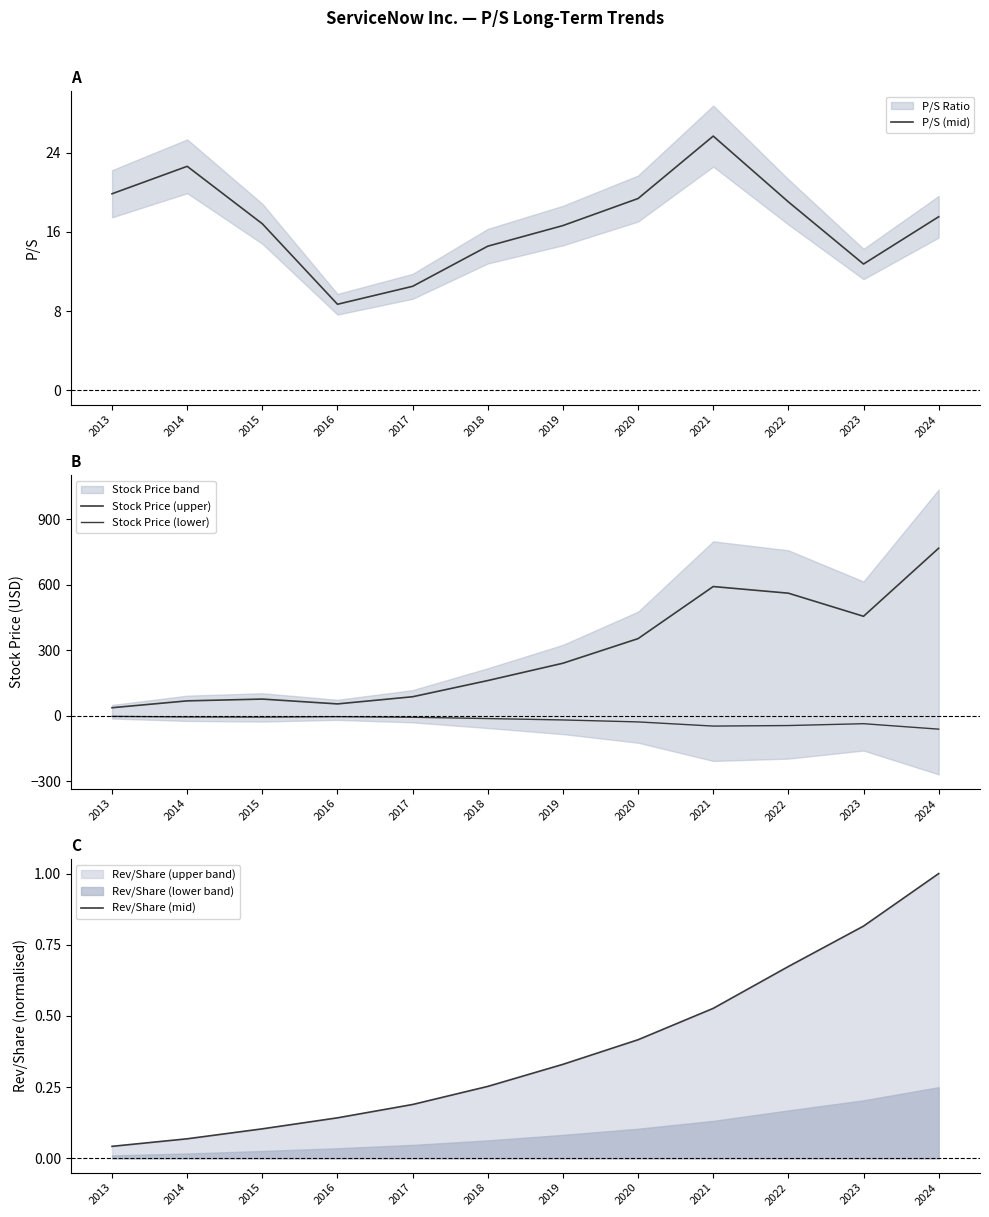

Reading left to right, what are all the values shown in this chart?

P/S (mid): 19.8	22.6	16.8	8.7	10.5	14.6	16.6	19.4	25.7	19.0	12.8	17.5
Stock Price (upper): 36.7	68.1	76.3	54.2	86.9	161.0	240.3	352.9	591.3	560.9	455.1	766.7
Stock Price (lower): -2.9	-5.4	-6.1	-4.3	-7.0	-12.9	-19.2	-28.2	-47.3	-44.9	-36.4	-61.3
Rev/Share (mid): 0.0	0.1	0.1	0.1	0.2	0.3	0.3	0.4	0.5	0.7	0.8	1.0